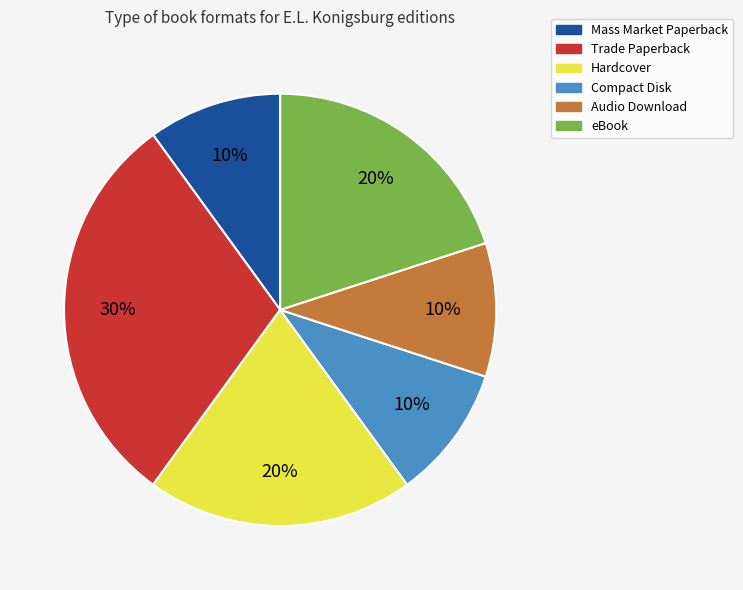

Does Mass Market Paperback account for over 50% of the chart?

No